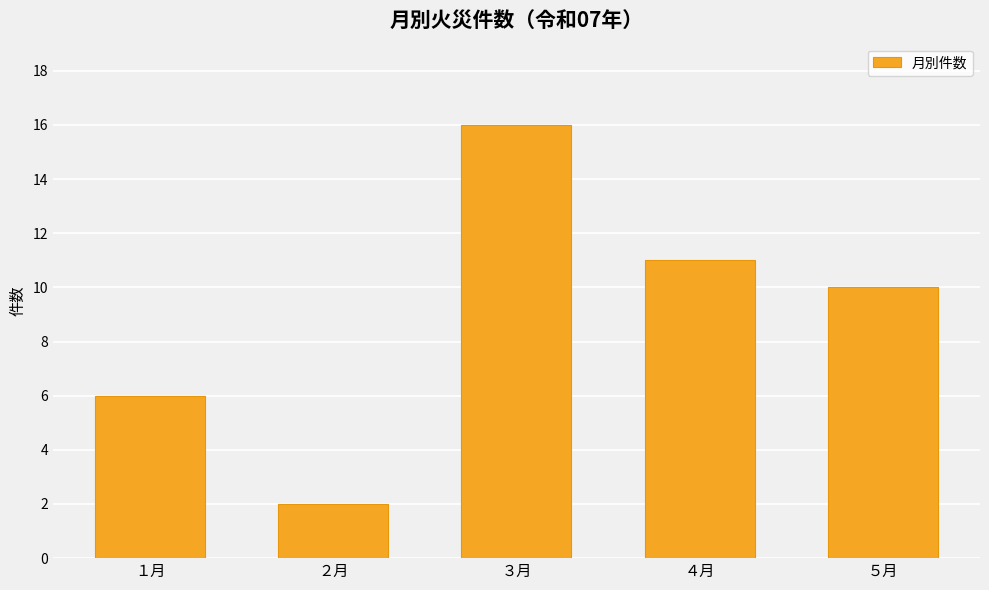

What is the label of the 5th bar from the left?

５月